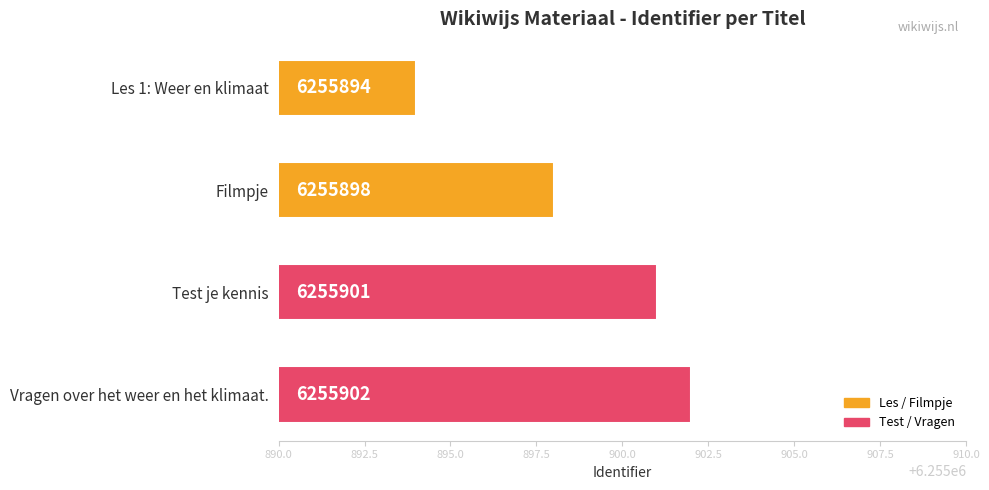

Does the chart contain stacked bars?

No